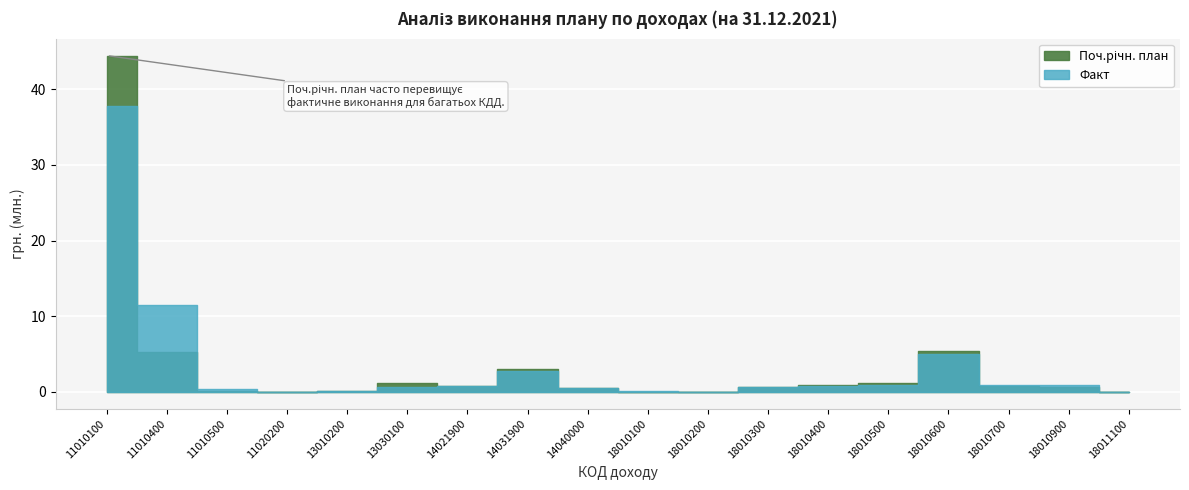

What are all the series names shown in the legend?

Поч.річн. план, Факт